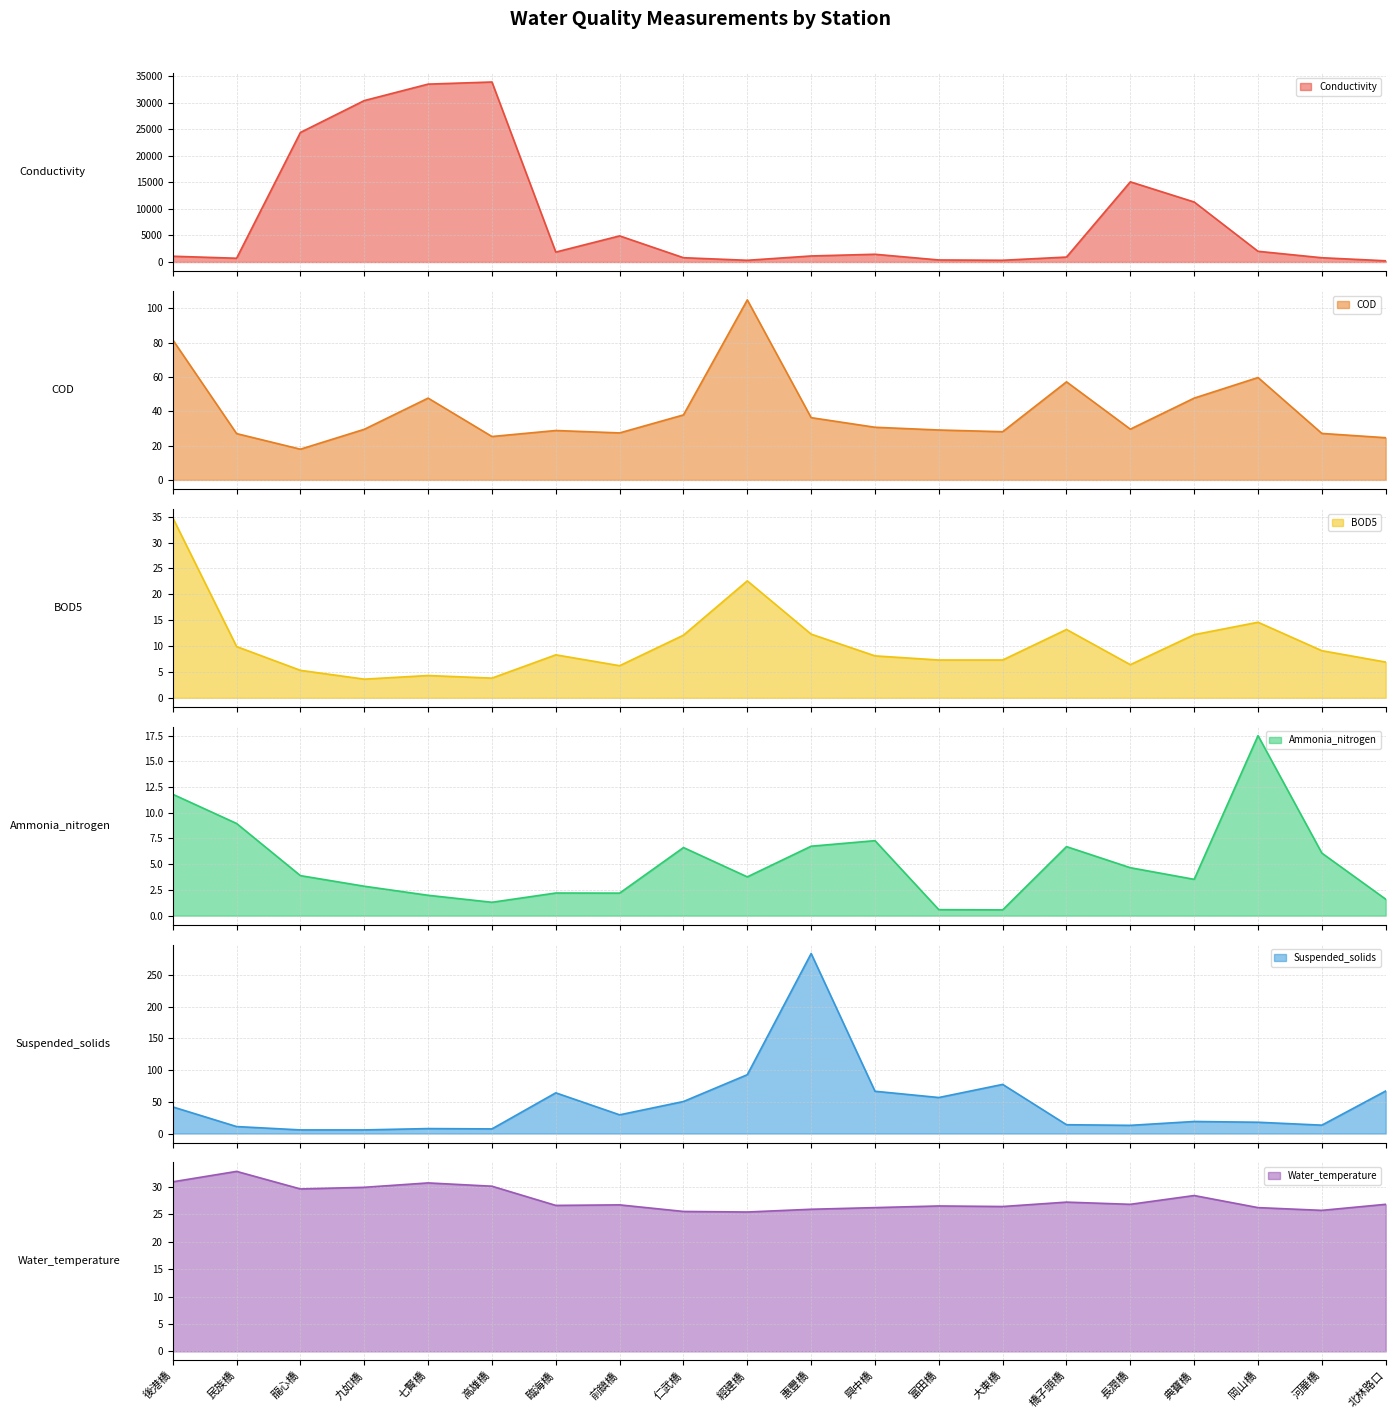

What are all the series names shown in the legend?

Conductivity, COD, BOD5, Ammonia_nitrogen, Suspended_solids, Water_temperature